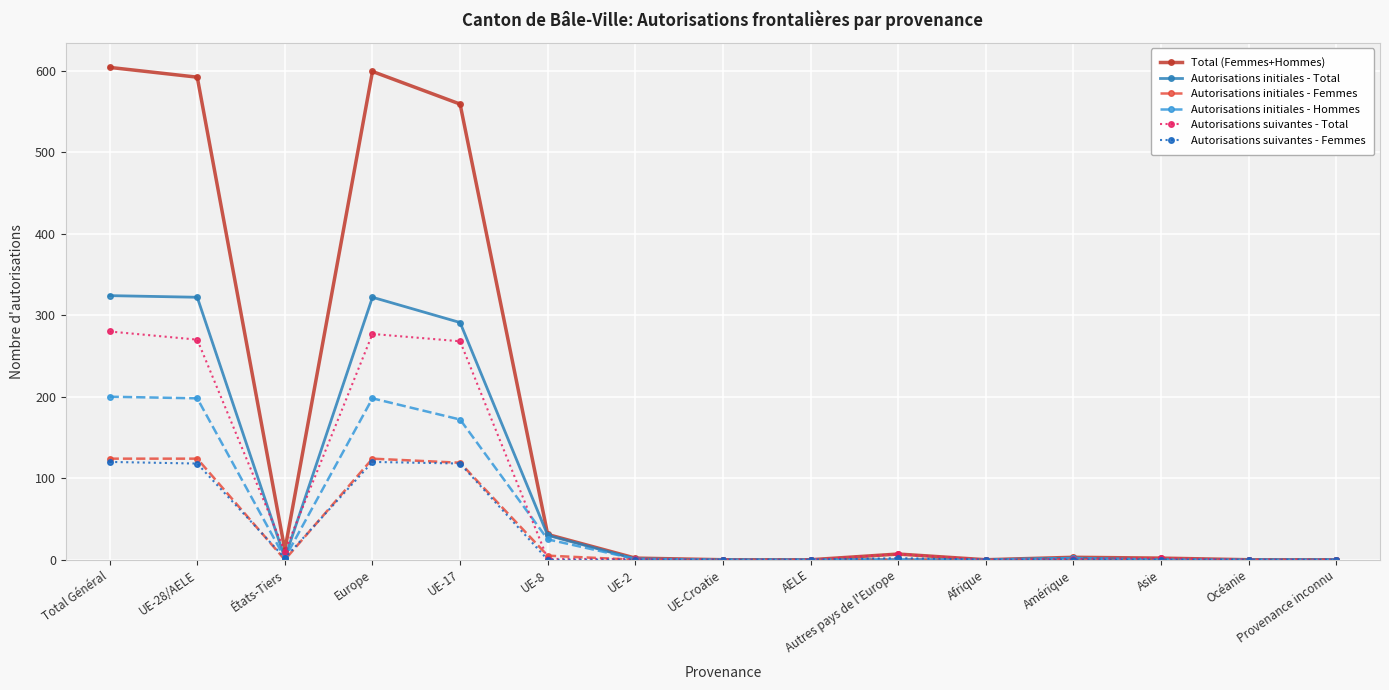

What are all the series names shown in the legend?

Total (Femmes+Hommes), Autorisations initiales - Total, Autorisations initiales - Femmes, Autorisations initiales - Hommes, Autorisations suivantes - Total, Autorisations suivantes - Femmes